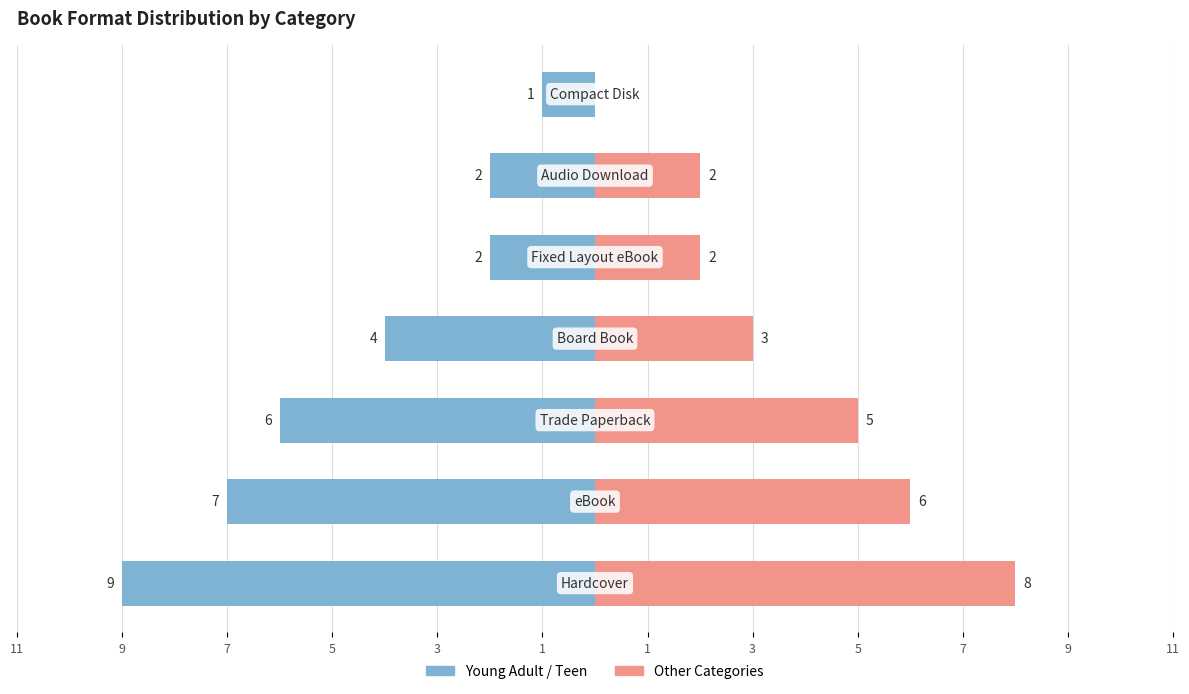

How many data points in Other Categories are above 3?

3